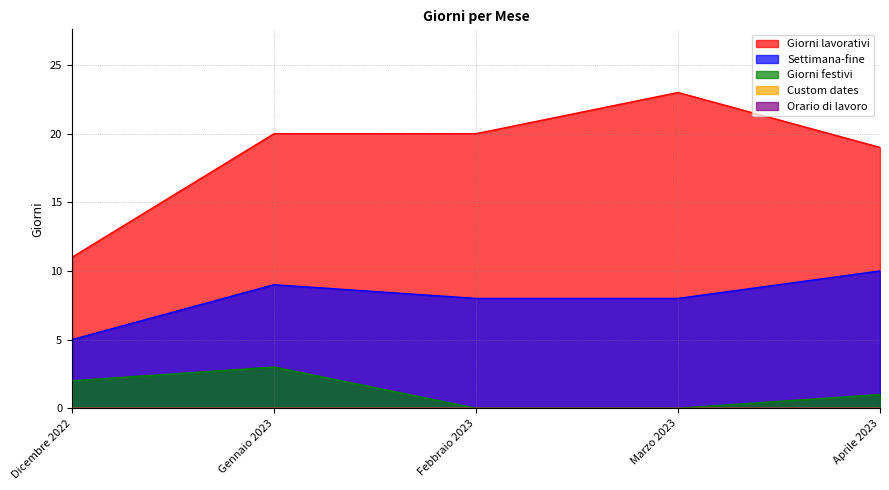

Does the chart have visible grid lines?

Yes